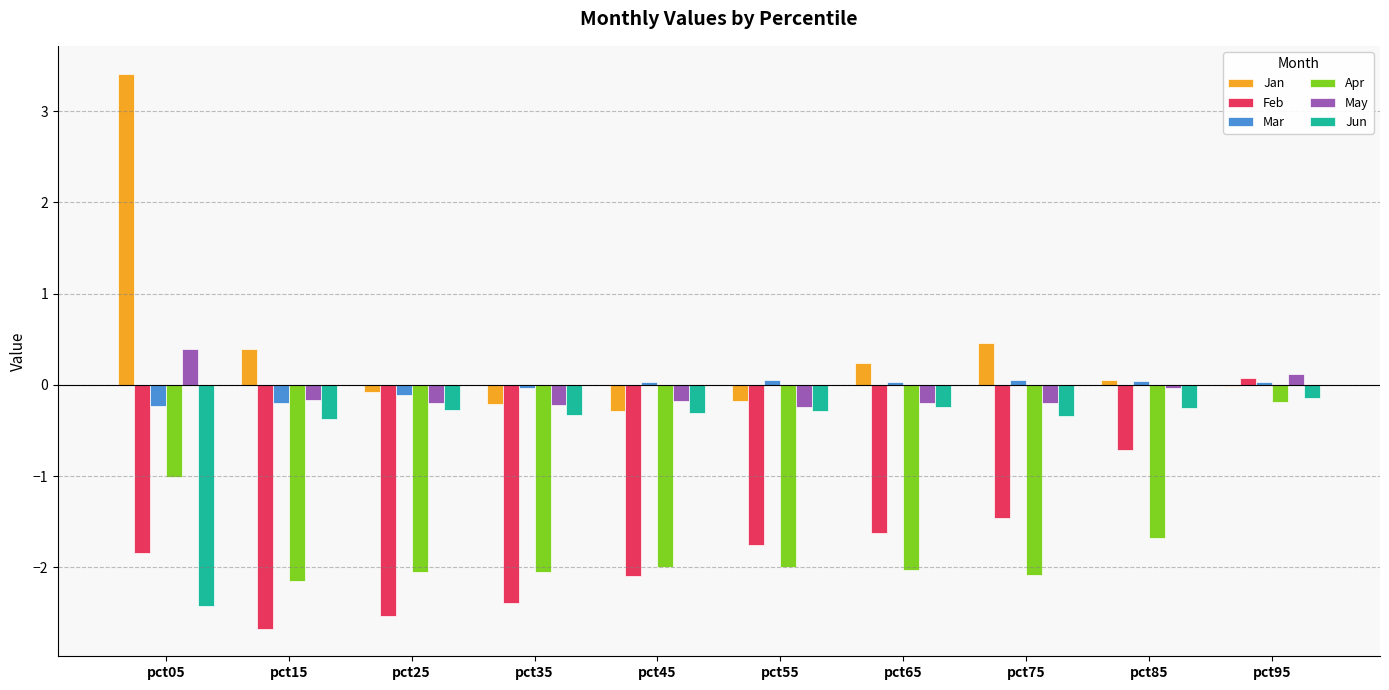

Which series has the largest total across all categories?

Jan